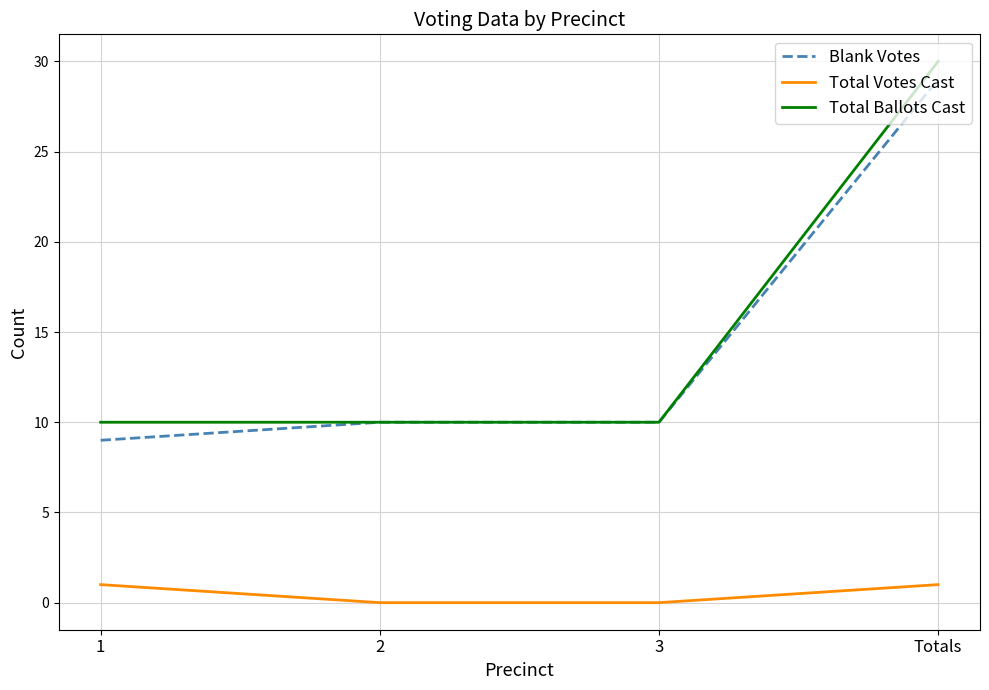

What position from the left is 2?

2